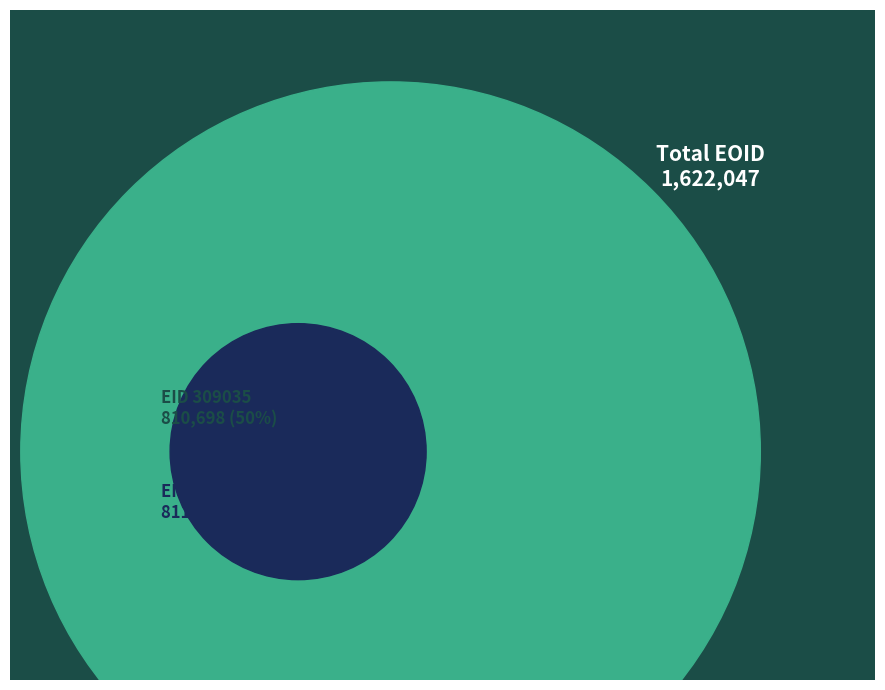

How many segments does this pie chart have?

2